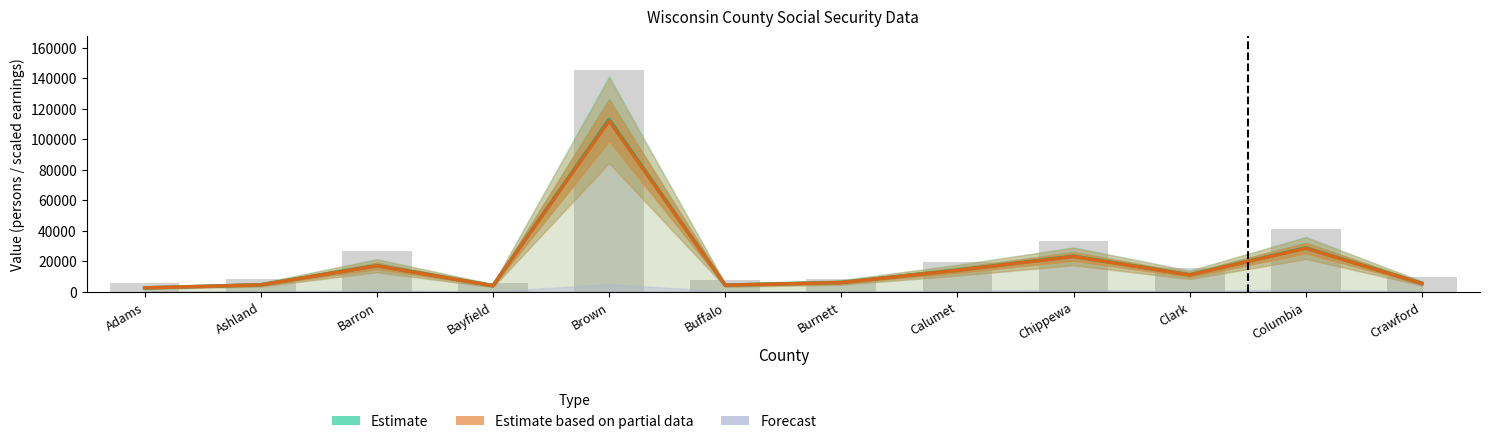

What is the value of the Estimate based on partial data bar at the 10th from the left?

10939.2